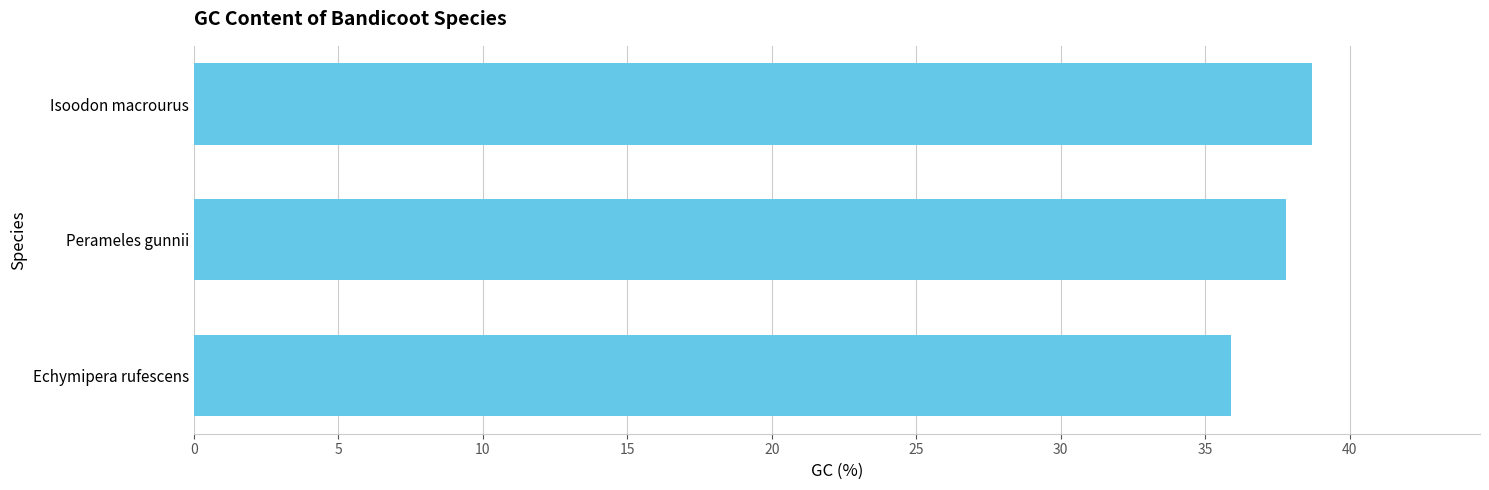

Is it true that the value at Perameles gunnii is 61.1?

False